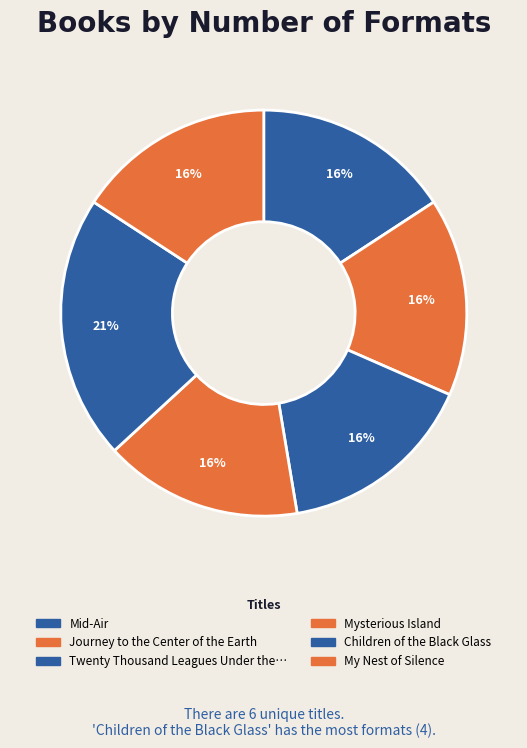

Which slice is the smallest?

Mid-Air